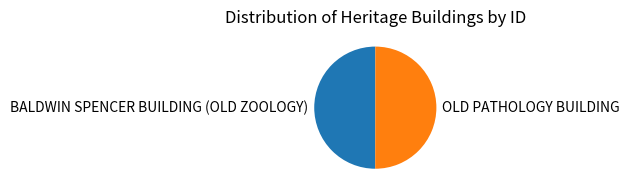

True or false: OLD PATHOLOGY BUILDING accounts for 36% of the total.

False